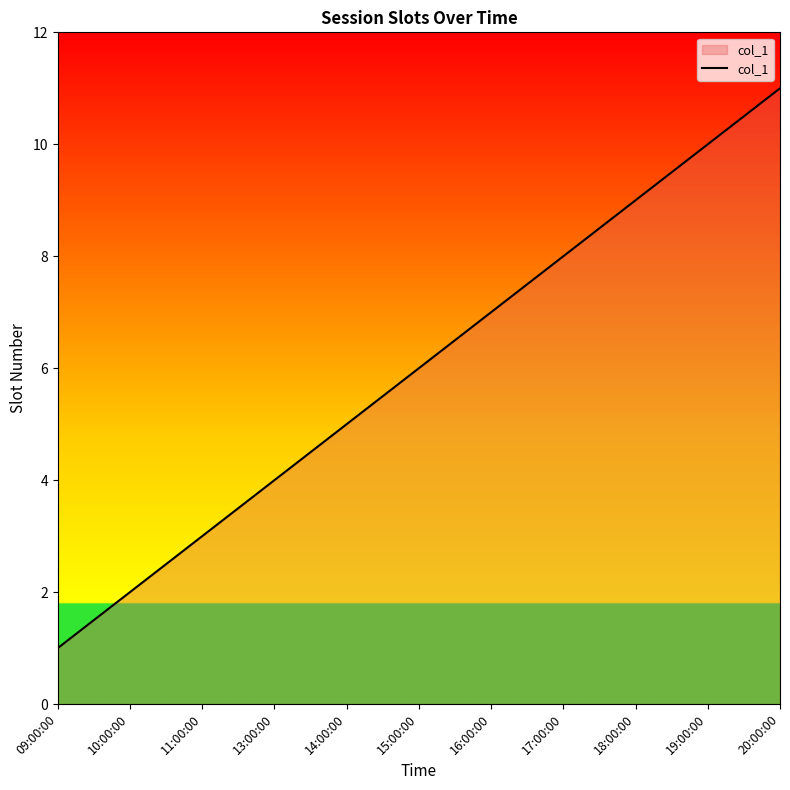

Approximately how many times larger is the value at 20:00:00 compared to 10:00:00?

5.5